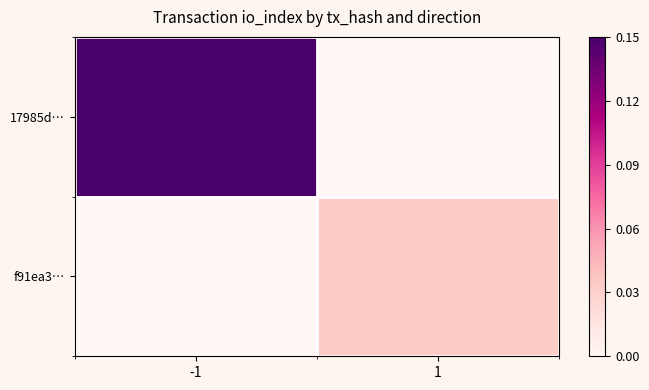

At which category is the sum across all series the highest?

-1